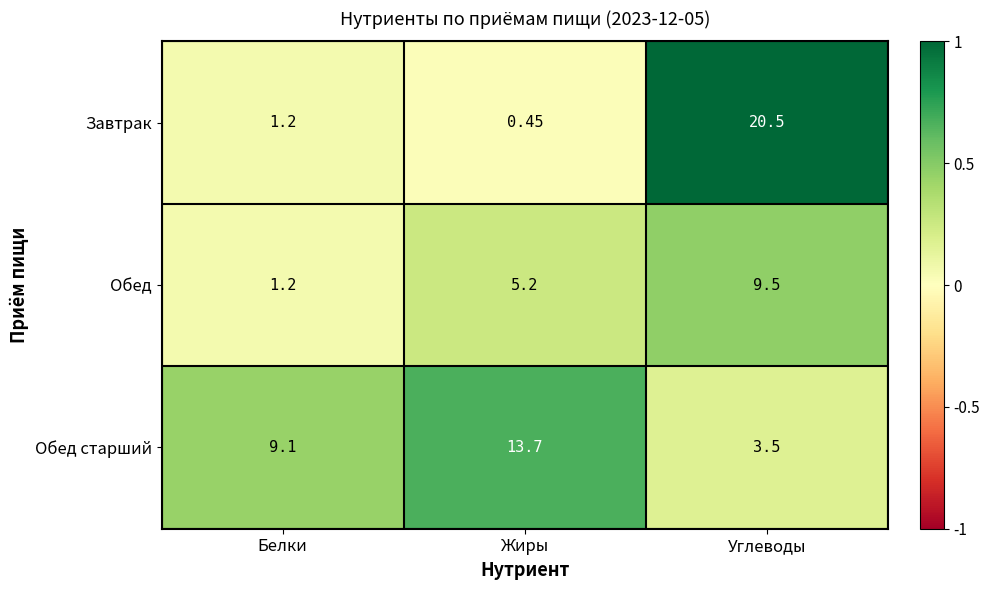

Which series changed the most between Белки and Жиры?

Обед старший